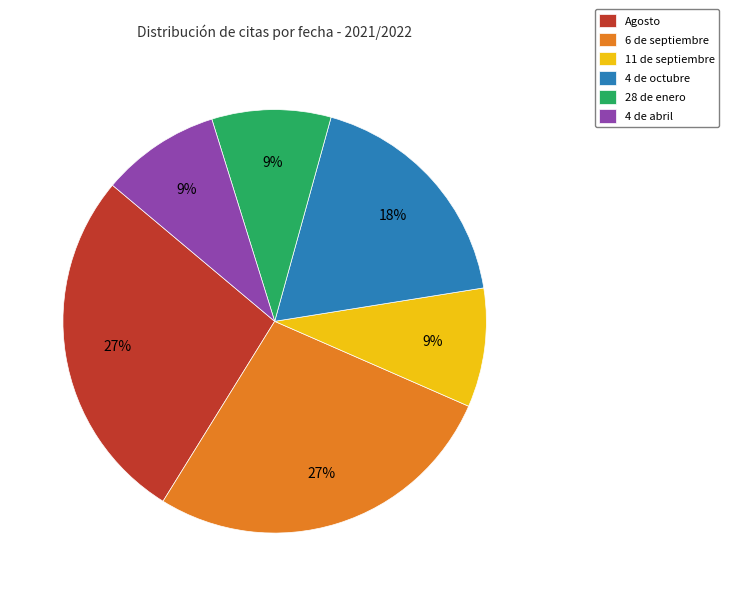

To the nearest percent, what portion does 28 de enero represent?

9%